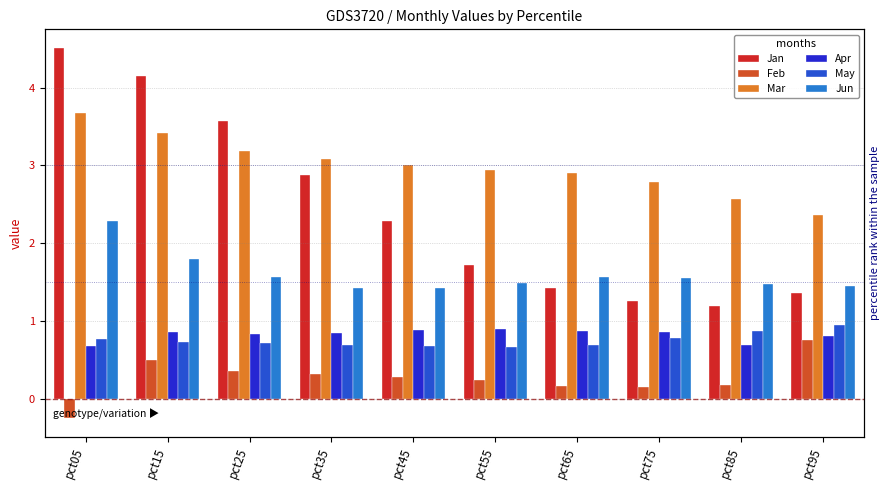

What are all the series names shown in the legend?

Jan, Feb, Mar, Apr, May, Jun